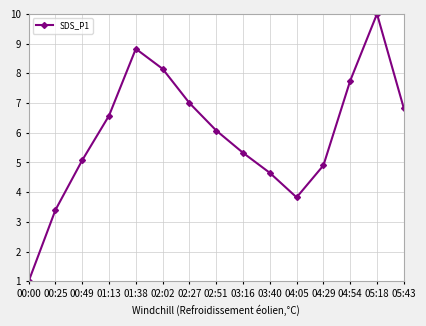

True or false: the data has more than 2 interior local peaks.

False